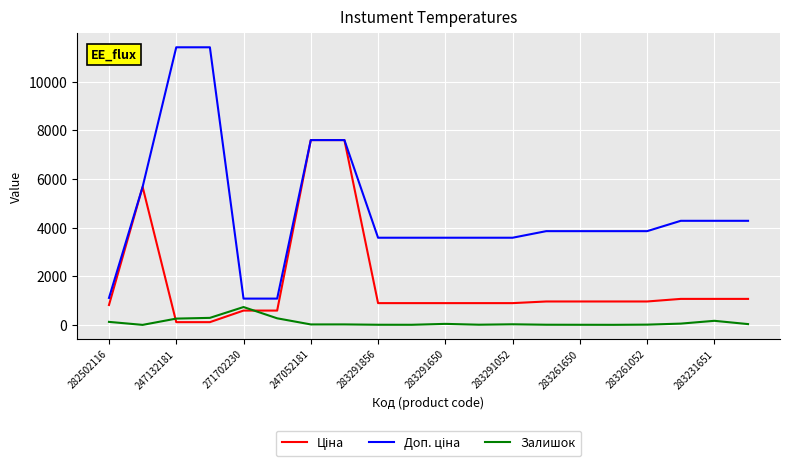

What is the greatest value displayed?

11410.0